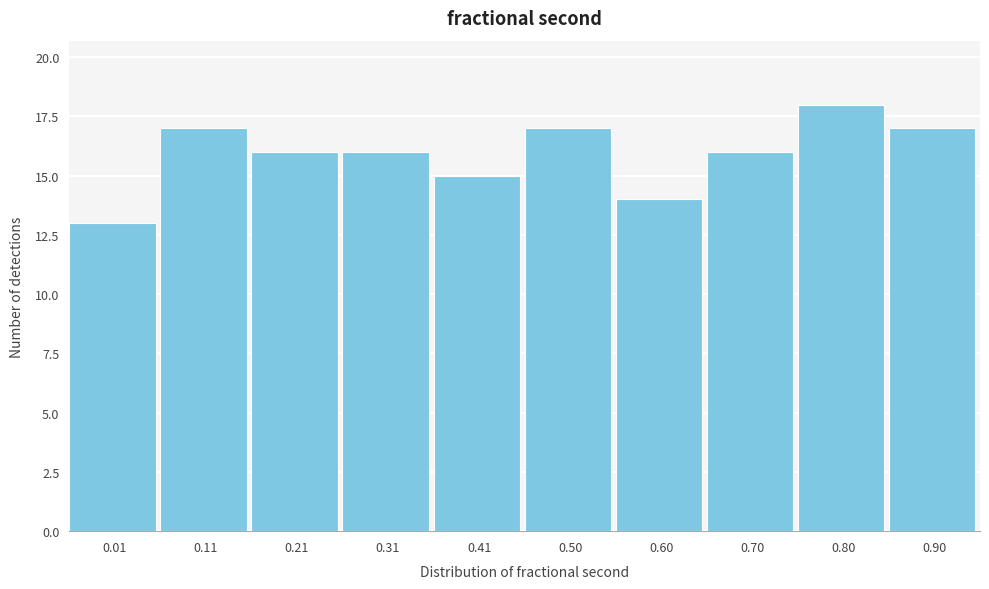

Reading left to right, transcribe all the data shown in this chart.

0.01=13	0.11=17	0.21=16	0.31=16	0.41=15	0.50=17	0.60=14	0.70=16	0.80=18	0.90=17